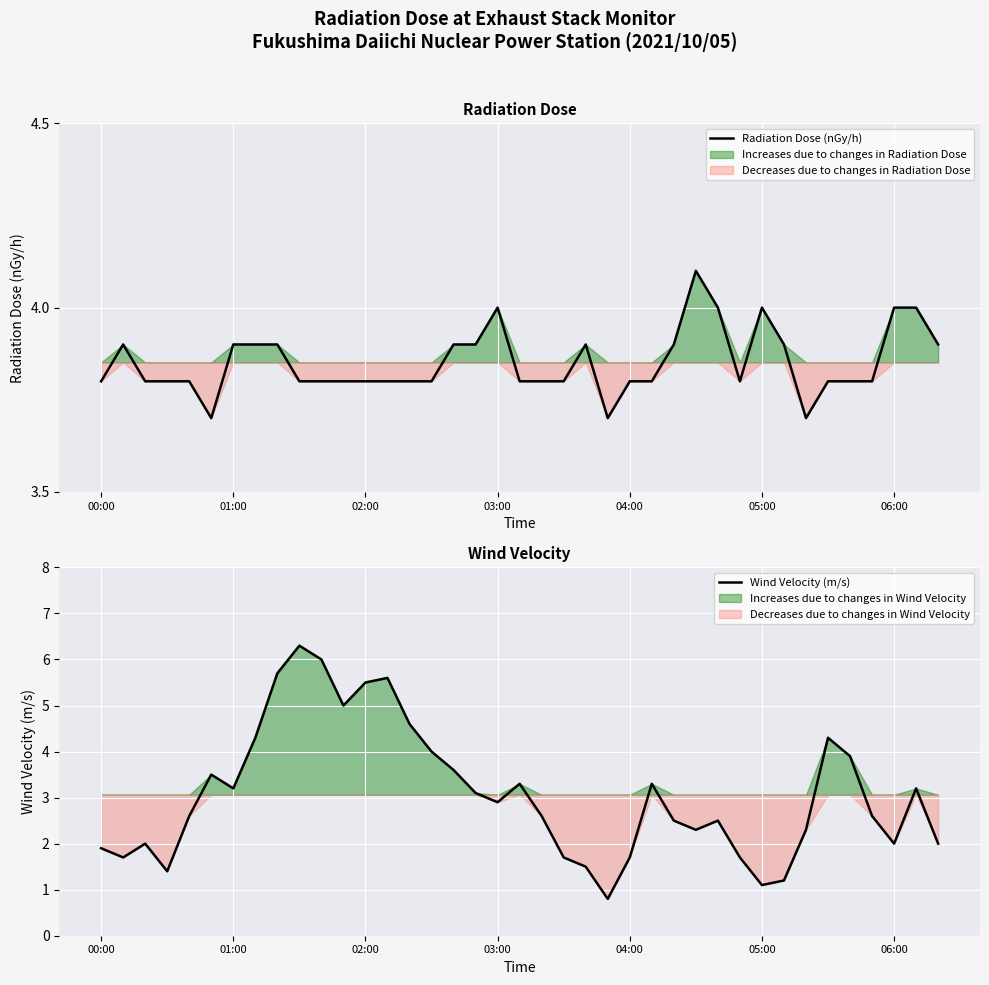

What is the difference between the maximum and second lowest values in the Radiation Dose (nGy/h) series?

0.4